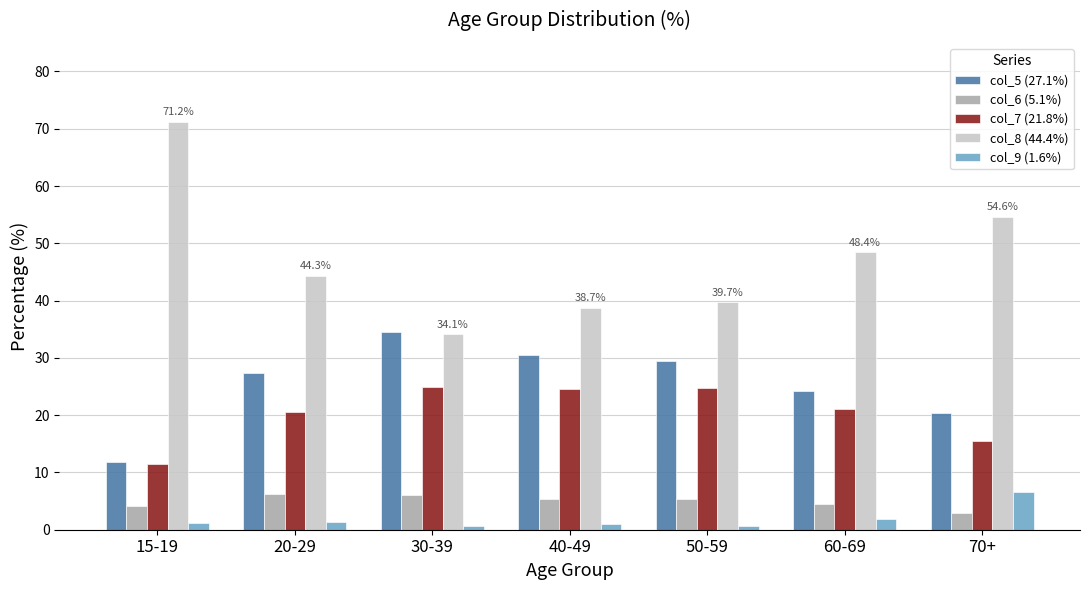

How many distinct data groups are displayed?

5